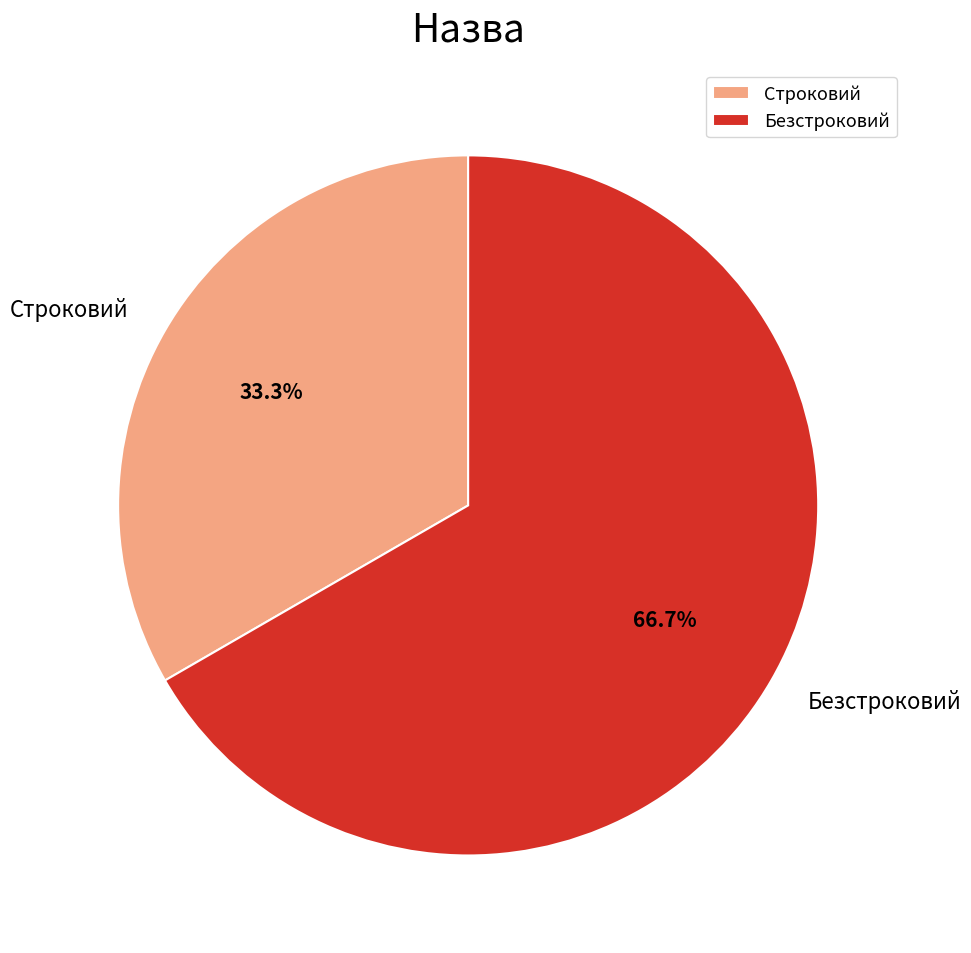

To the nearest percent, what percentage of the pie is Безстроковий?

67%